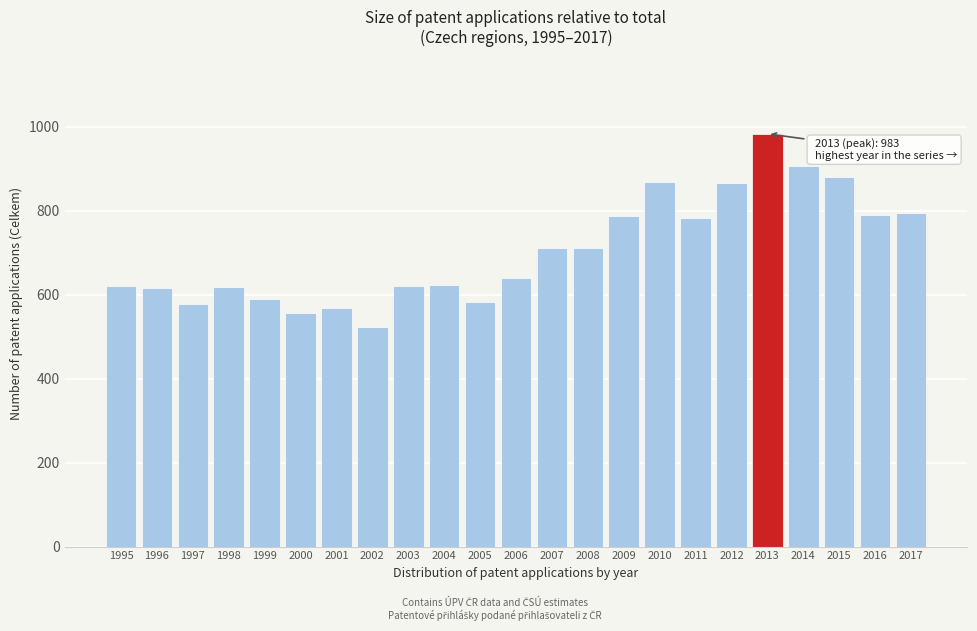

Approximately how many times larger is the value at 1997 compared to 2014?

0.6